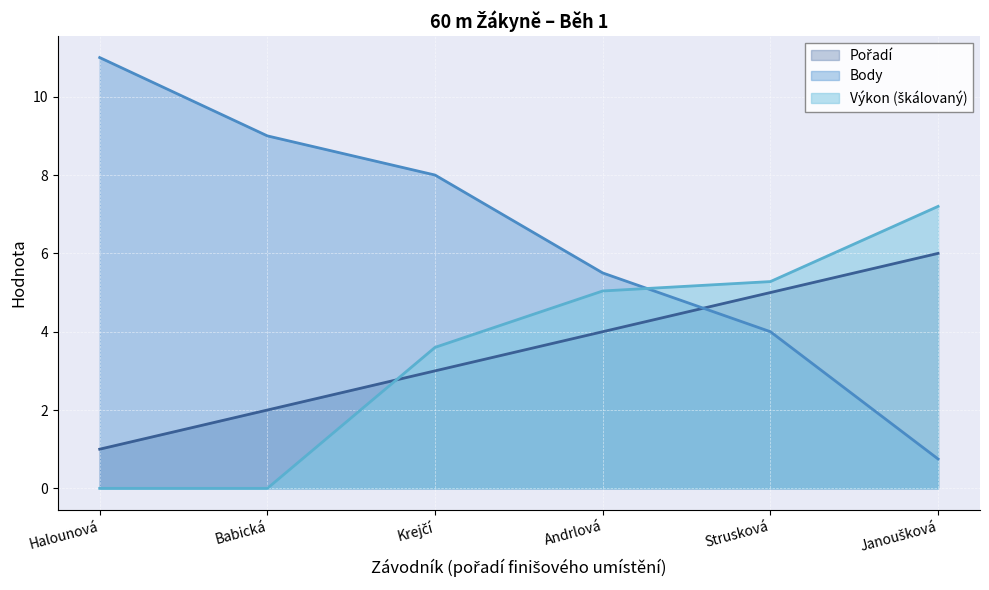

Rank the categories by Výkon value from highest to lowest.

Janoušková, Strusková, Andrlová, Krejčí, Halounová, Babická